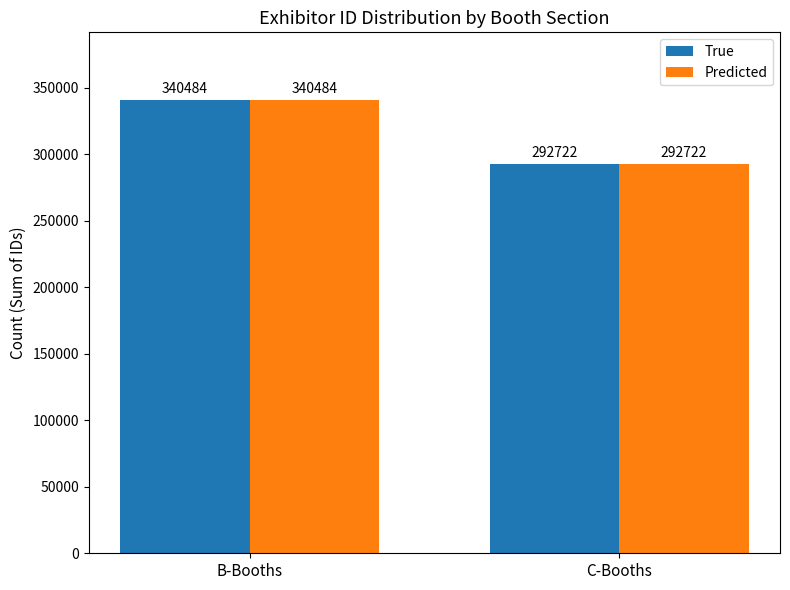

What is the approximate value of True at C-Booths, to the nearest 10?

292720